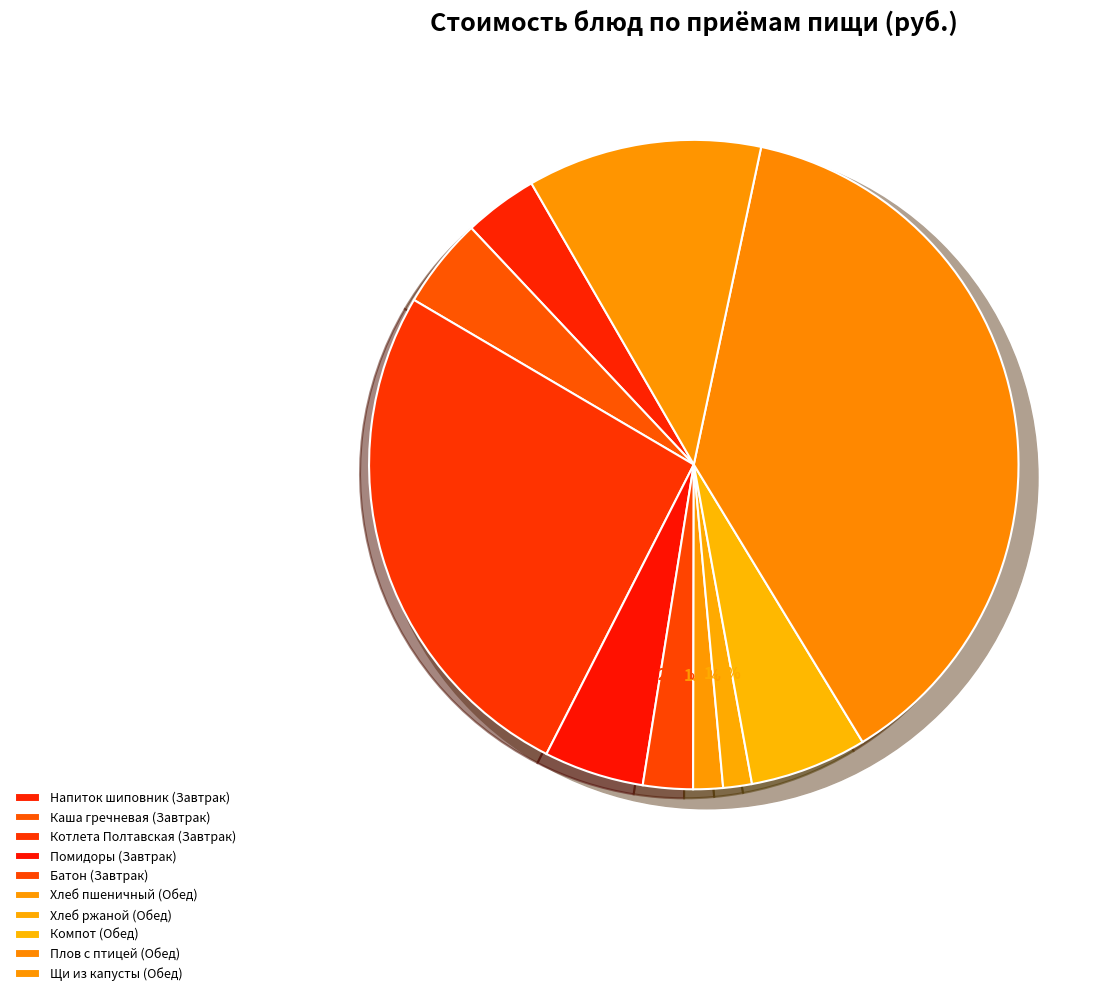

How many slices are in this pie chart?

10